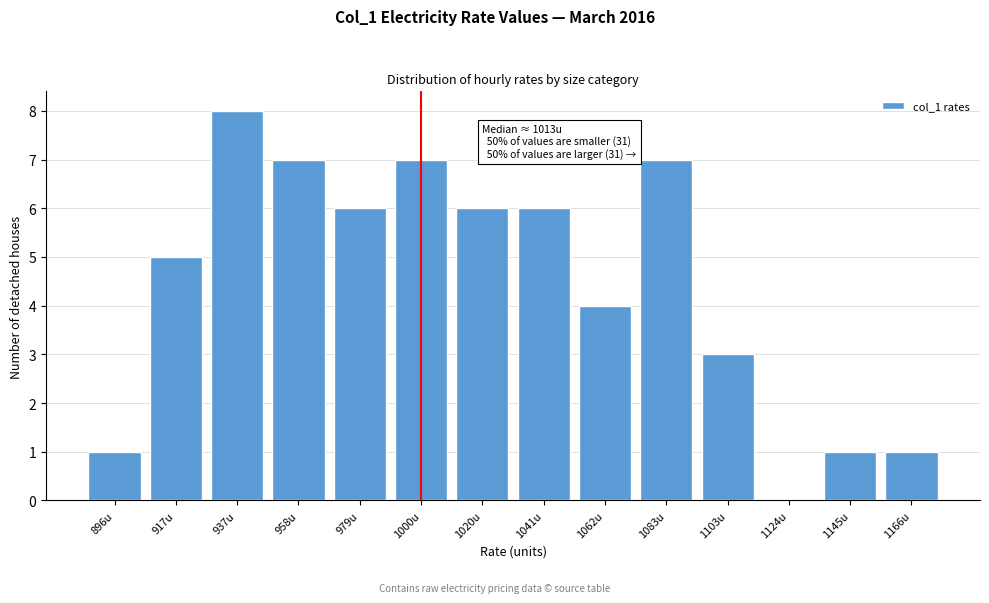

Reading left to right, extract all data points from this chart.

896u=1	917u=5	937u=8	958u=7	979u=6	1000u=7	1020u=6	1041u=6	1062u=4	1083u=7	1103u=3	1124u=0	1145u=1	1166u=1